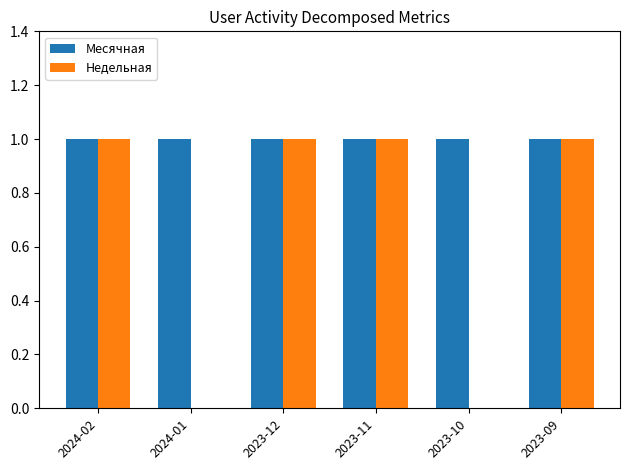

What are all the series names shown in the legend?

Месячная, Недельная